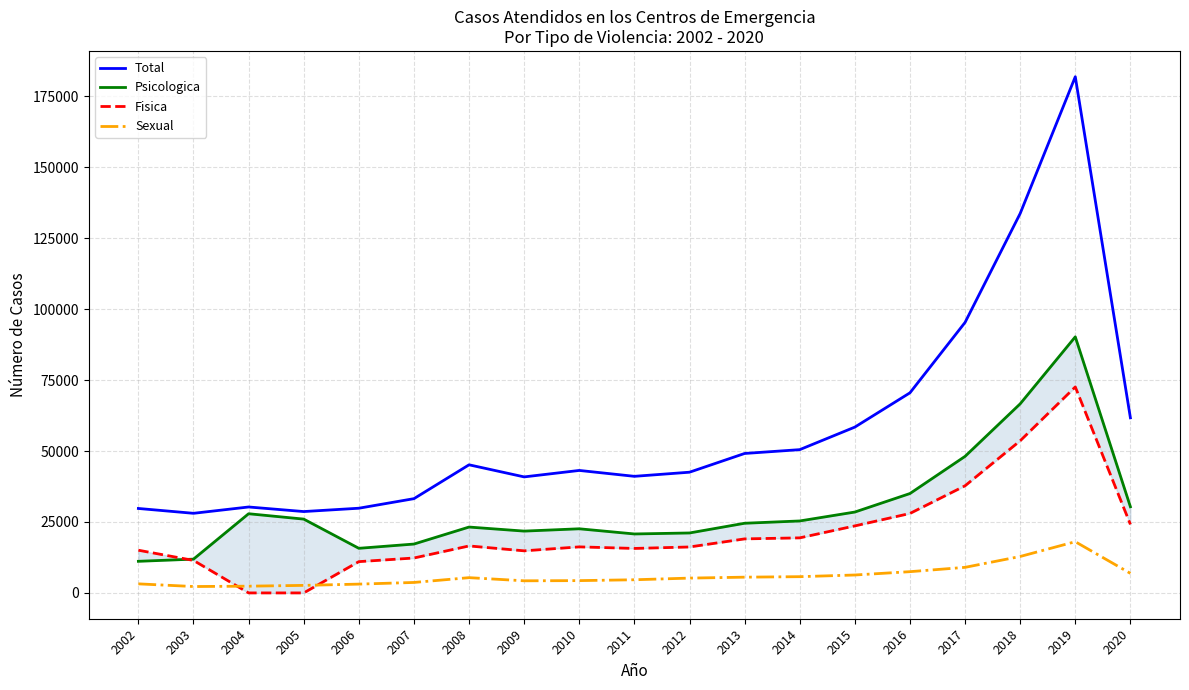

What is the value of the Psicologica point at the 15th from the left?

35023